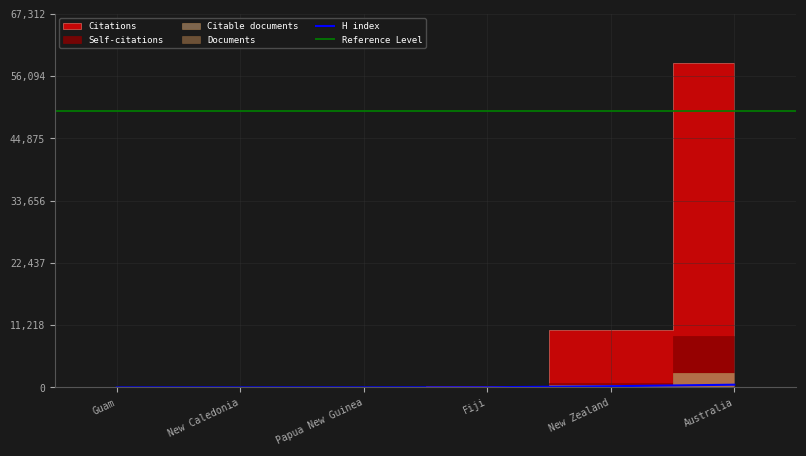

How many values in the Citations series are below 199?

3